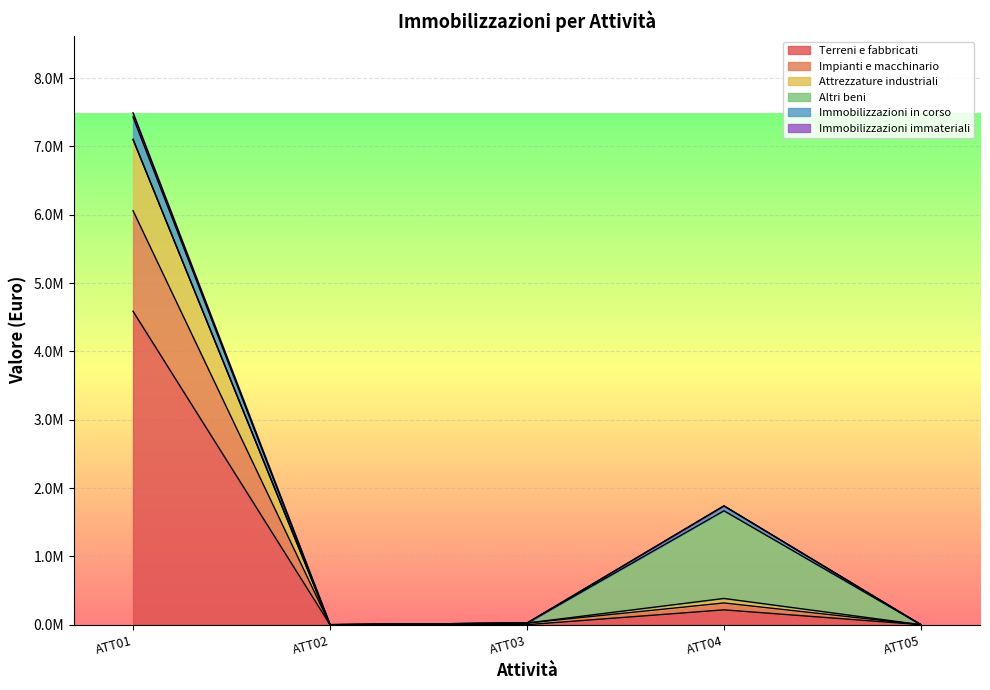

How many lines are shown in the chart?

6